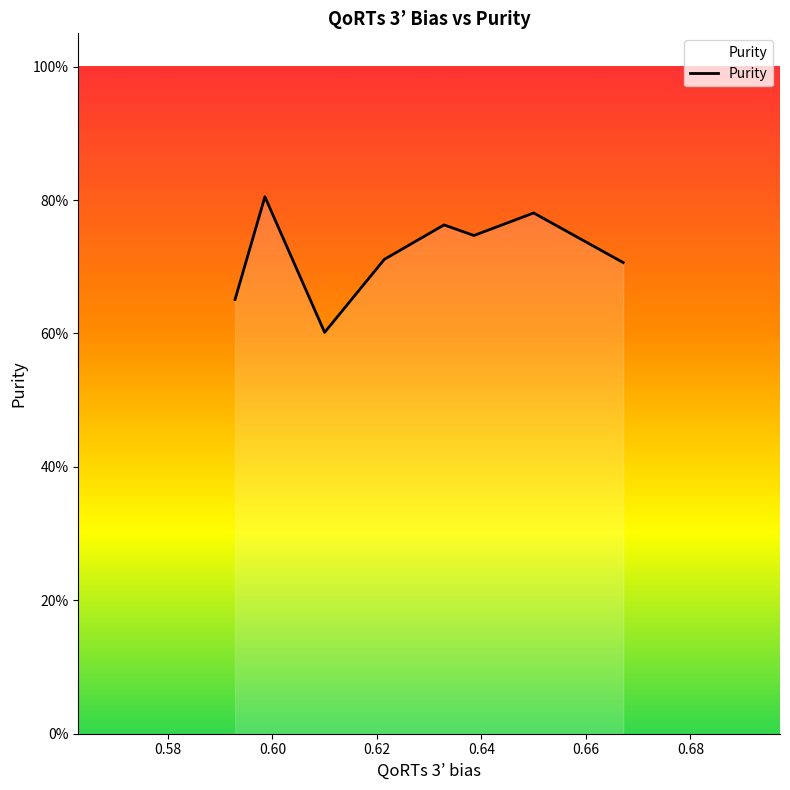

Does the chart display data point markers on the line(s)?

No